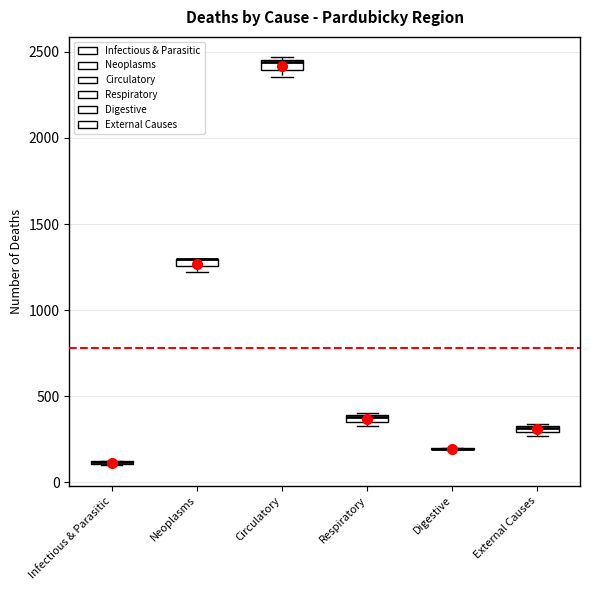

Where is the lower edge of the box for External Causes on the y-axis? The values are not printed on the chart, so give them approximately, as read against the axis.

300